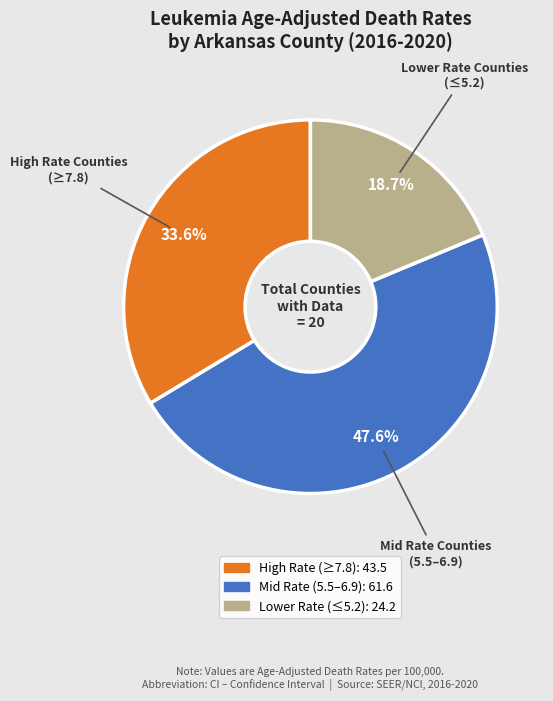

Does any single category account for the majority?

No